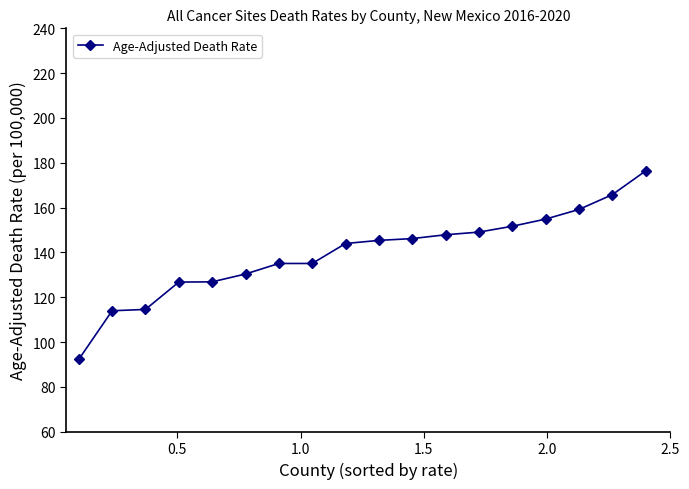

What is the value of the 5th point from the left?

126.9